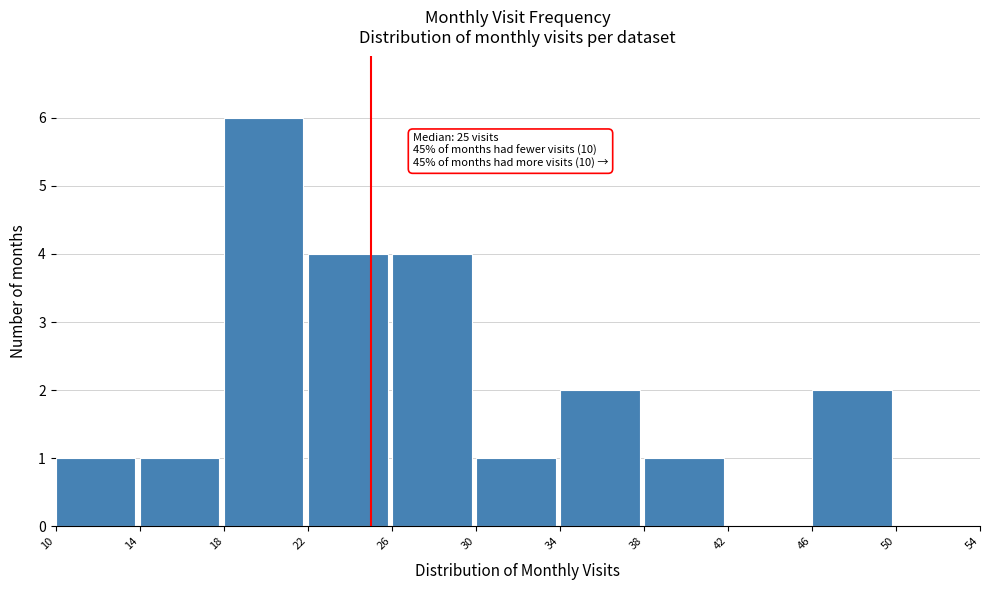

Over which range of the x-axis is the bar tallest?

18 to 22